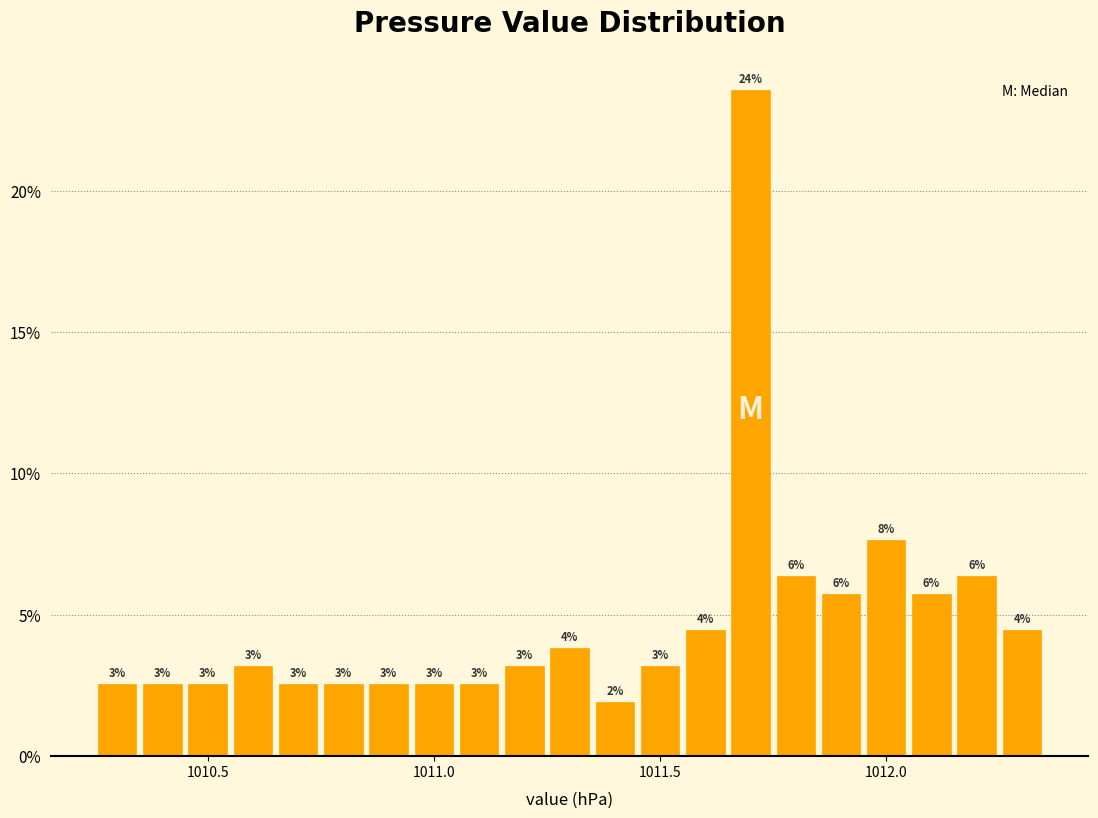

Read against the x-axis, roughly where is the centre of the tallest bar?

1011.70